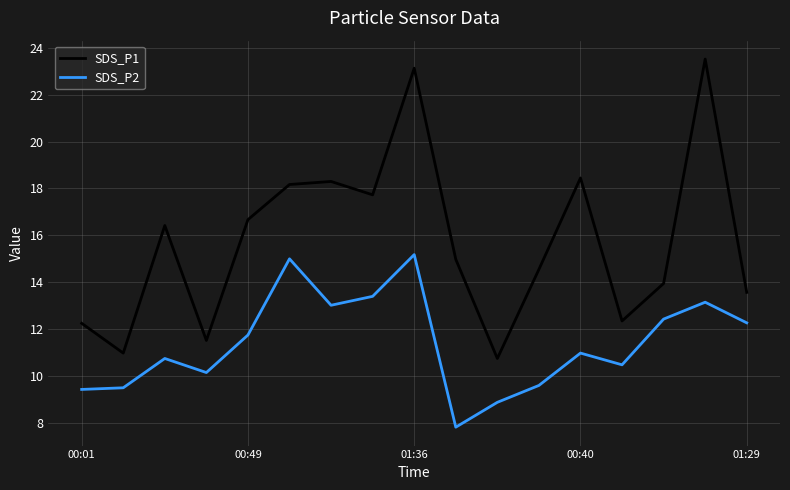

Does the chart display data point markers on the line(s)?

No